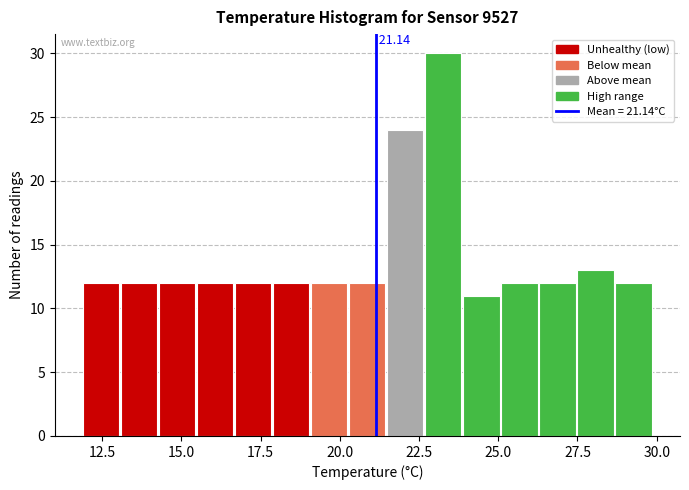

Read against the x-axis, roughly where is the centre of the tallest bar?

23.5